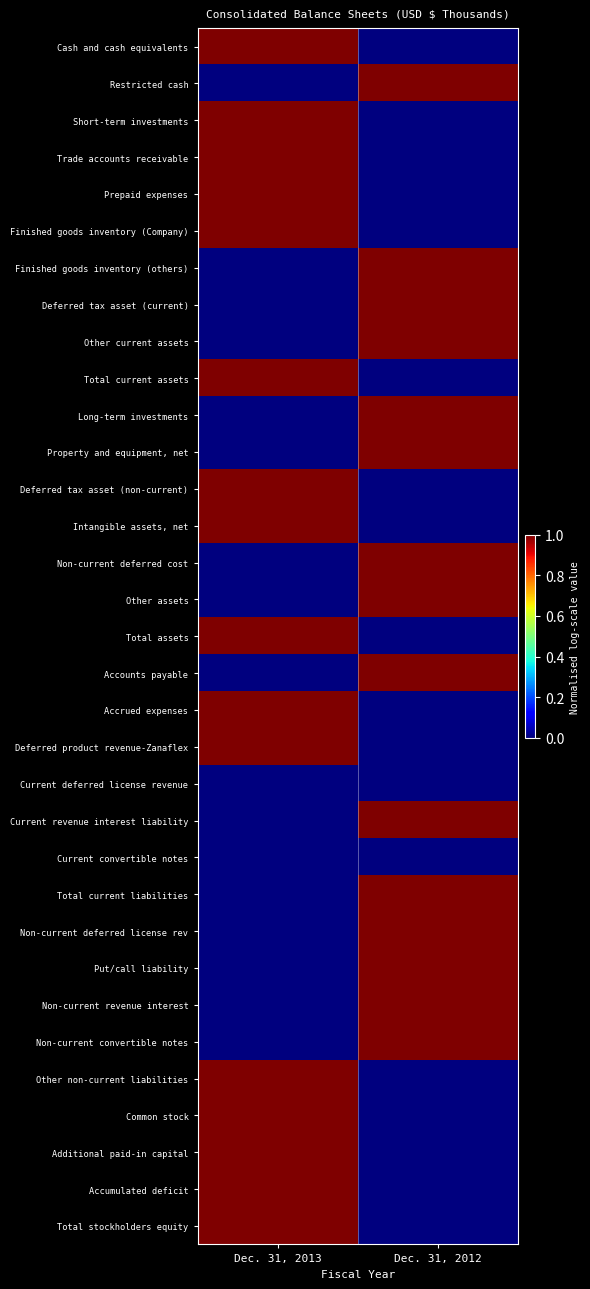

At how many categories does at least one series exceed 0?

2